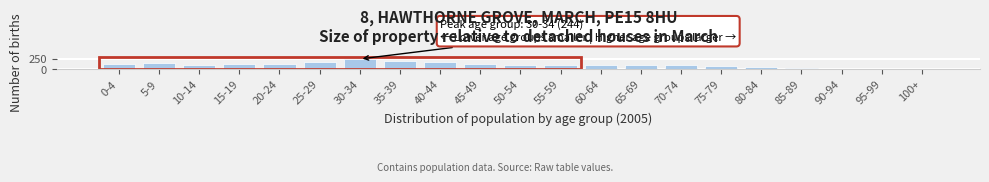

What is the change in value from 30-34 to 40-44?

-65